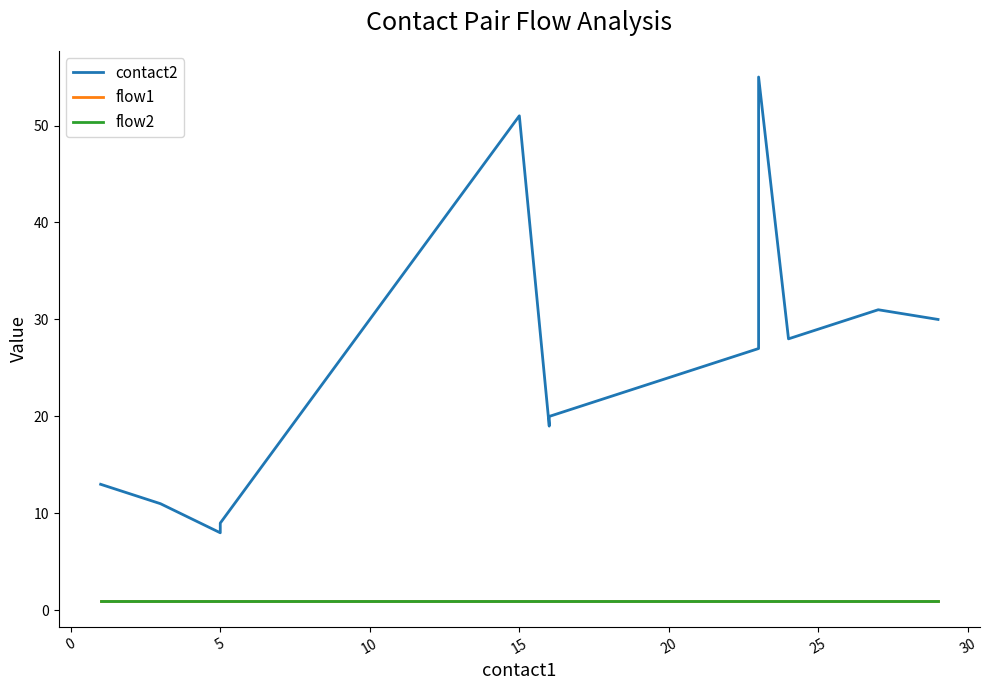

Which series has the largest total across all categories?

contact2